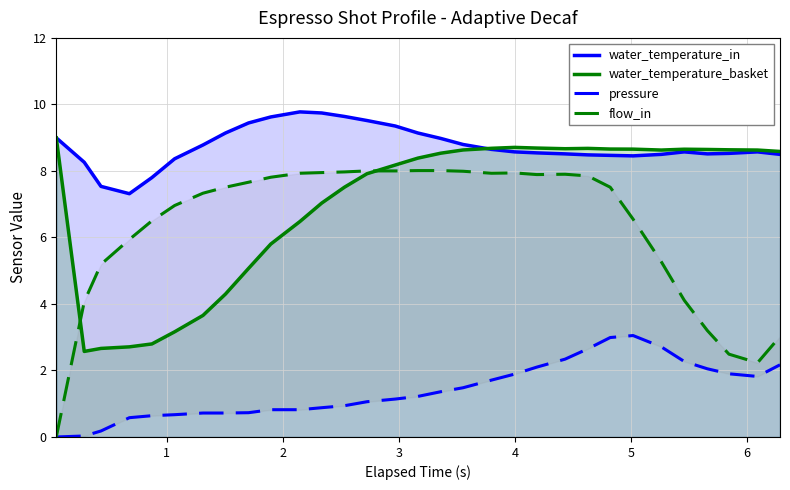

How many values in the water_temperature_basket series exceed 8?

18